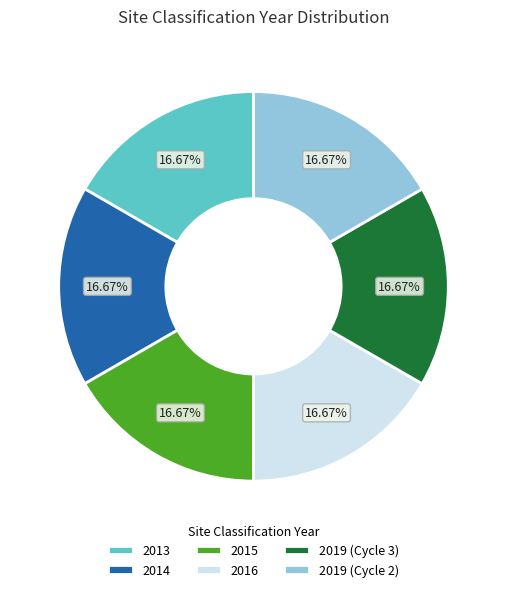

Combined, what portion of the pie is 2019 (Cycle 3) and 2019 (Cycle 2)?

33.4%